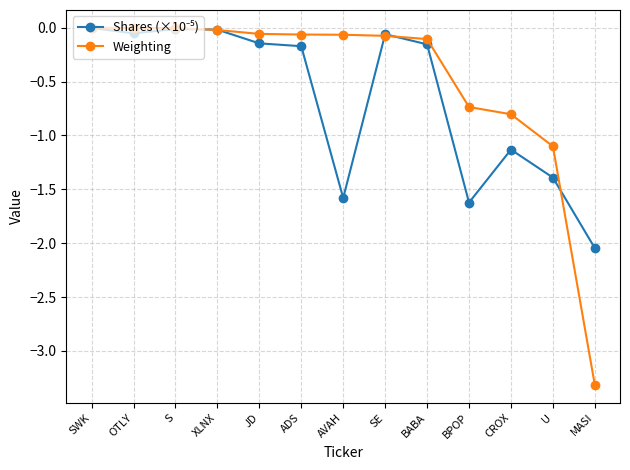

How many lines are shown in the chart?

2